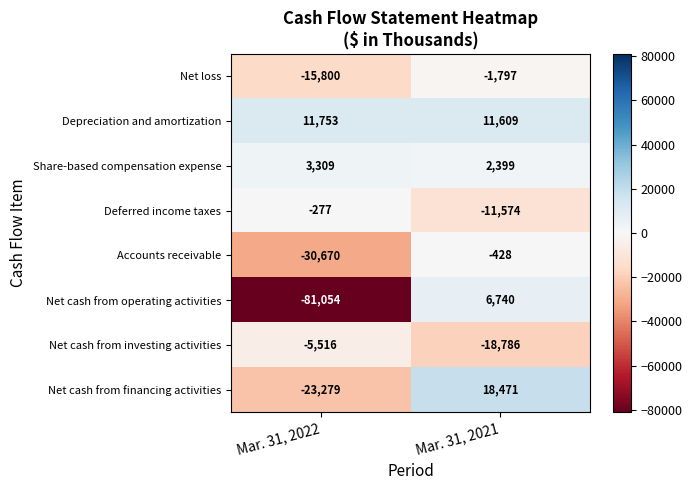

At which category is the sum across all series the highest?

Mar. 31, 2021